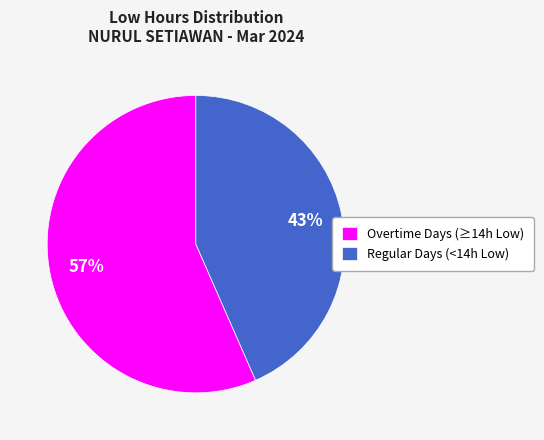

Is there a majority slice in this chart?

Yes